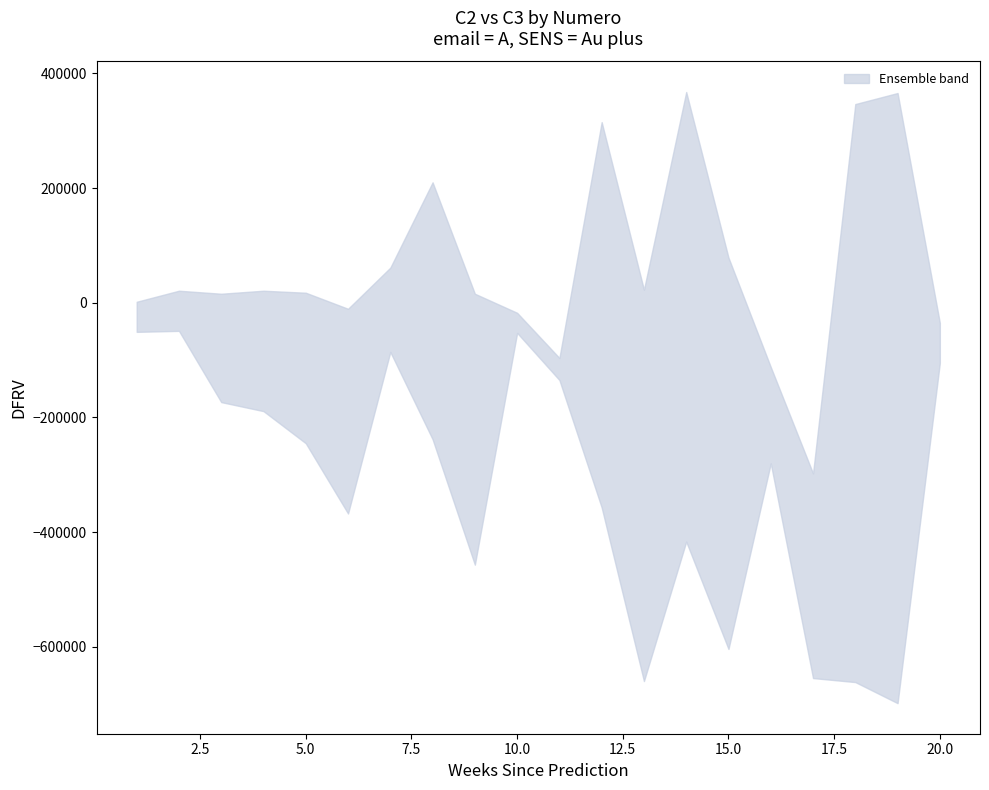

How many intersections are there between C2 and C3?

7